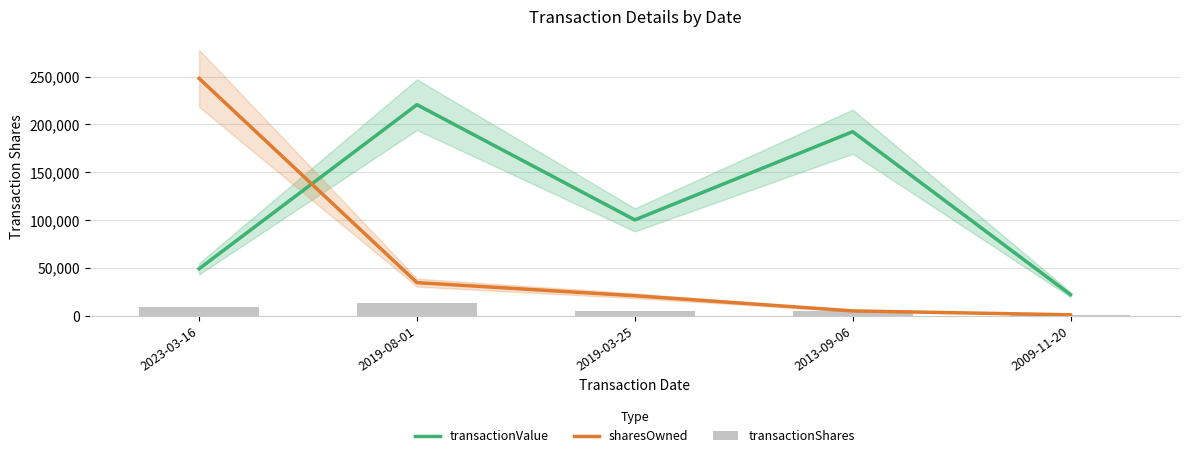

The transactionValue series shows 31624 at 2019-03-25. True or false?

False